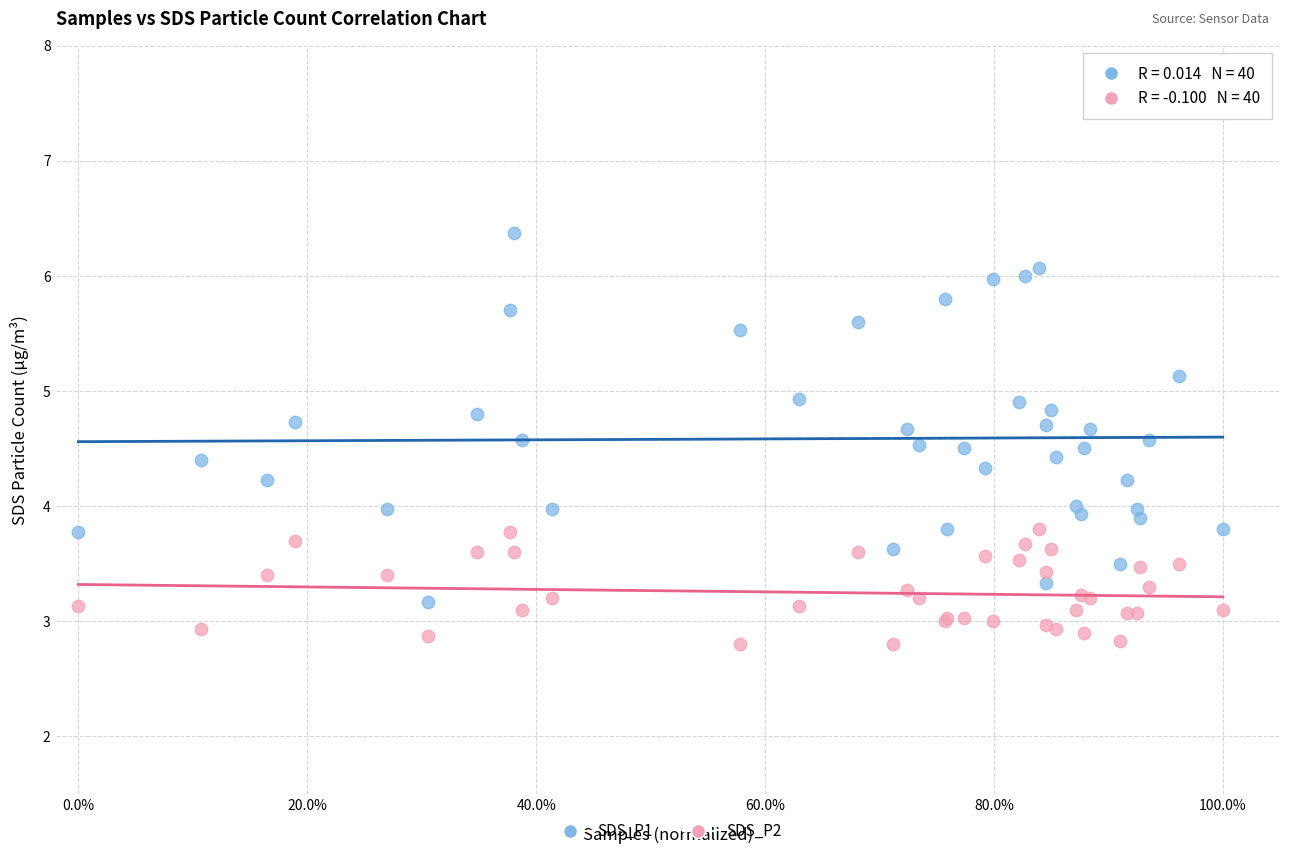

Which series has the largest Y range (max minus min)?

SDS_P1